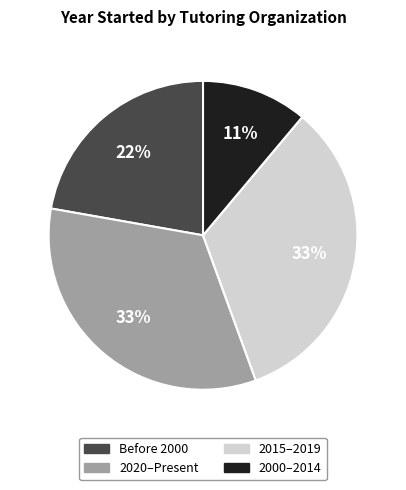

How many slices are in this pie chart?

4